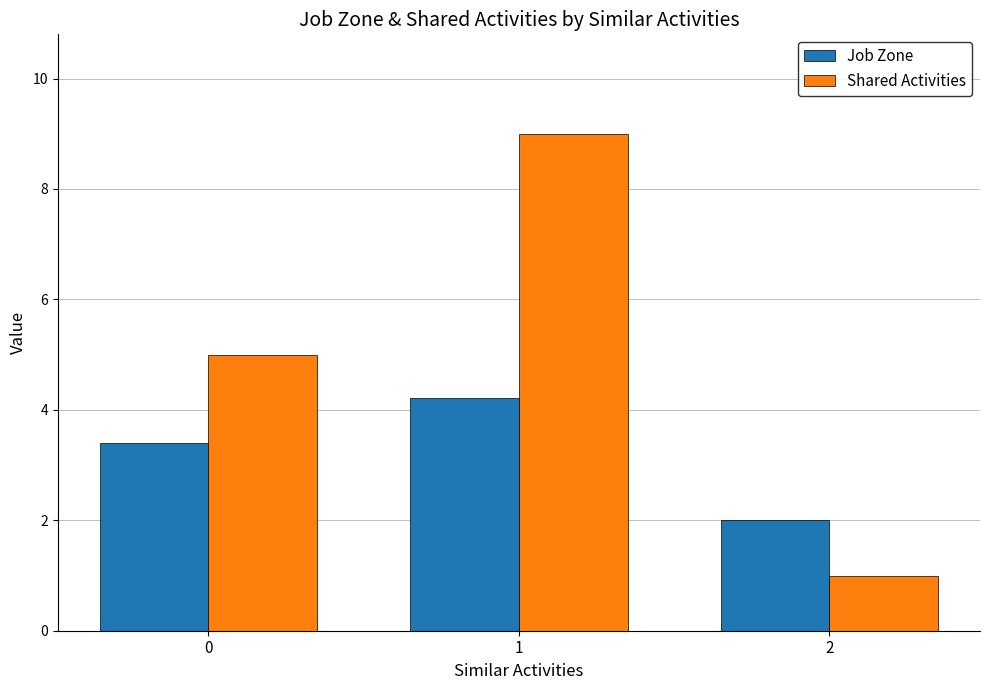

What is the sum of the Job Zone values at 2 and 0?

5.4